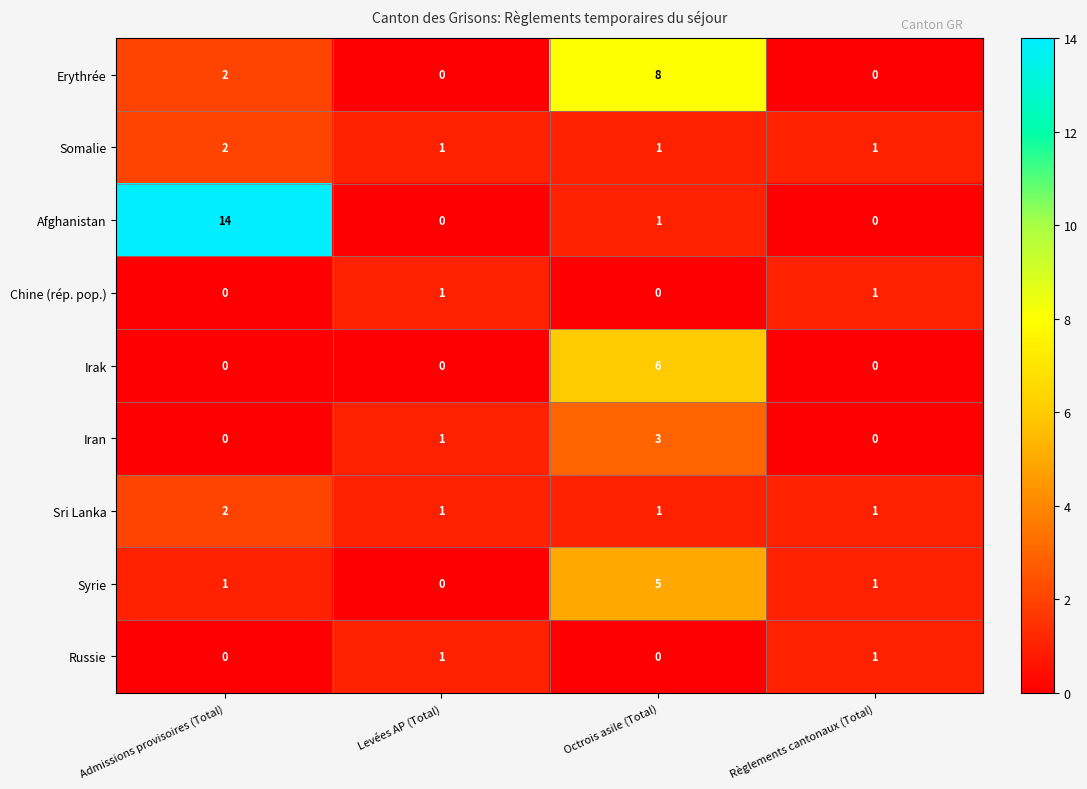

True or false: Afghanistan has a value of -5 at Règlements cantonaux (Total).

False